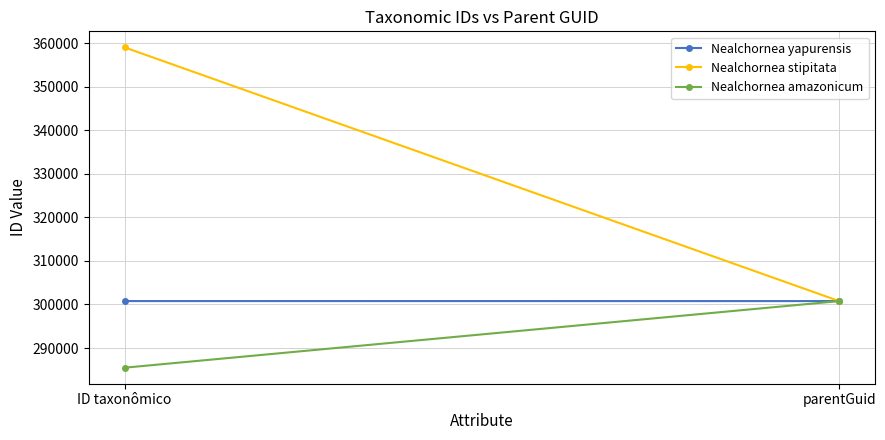

Rank the series at parentGuid from lowest to highest value.

Nealchornea yapurensis, Nealchornea stipitata, Nealchornea amazonicum